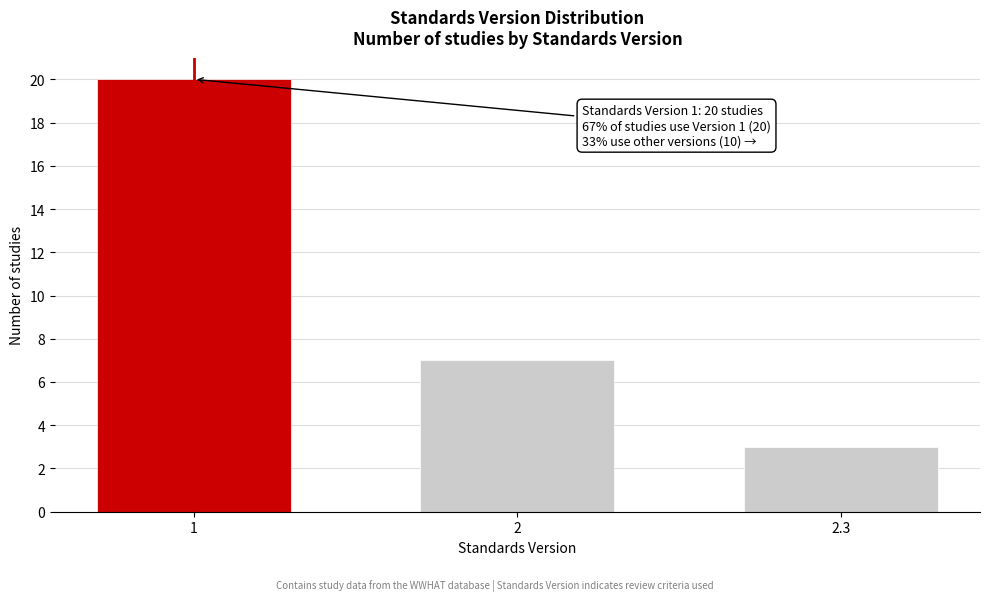

Reading left to right, transcribe all the data shown in this chart.

1=20	2=7	2.3=3